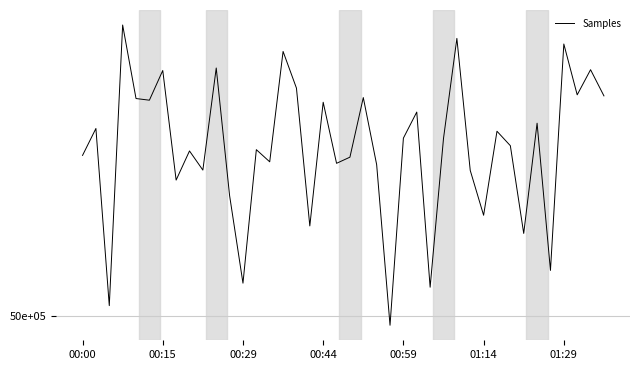

Reading left to right, list all the values displayed in this chart.

5024059	5028091	5001551	5043592	5032578	5032328	5036781	5020358	5024724	5021859	5037150	5018033	5004918	5024918	5023097	5039632	5034141	5013493	5032021	5022872	5023793	5032722	5022670	4998610	5026646	5030554	5004309	5026601	5041587	5021806	5015092	5027677	5025512	5012372	5028880	5006829	5040746	5033132	5036896	5032976